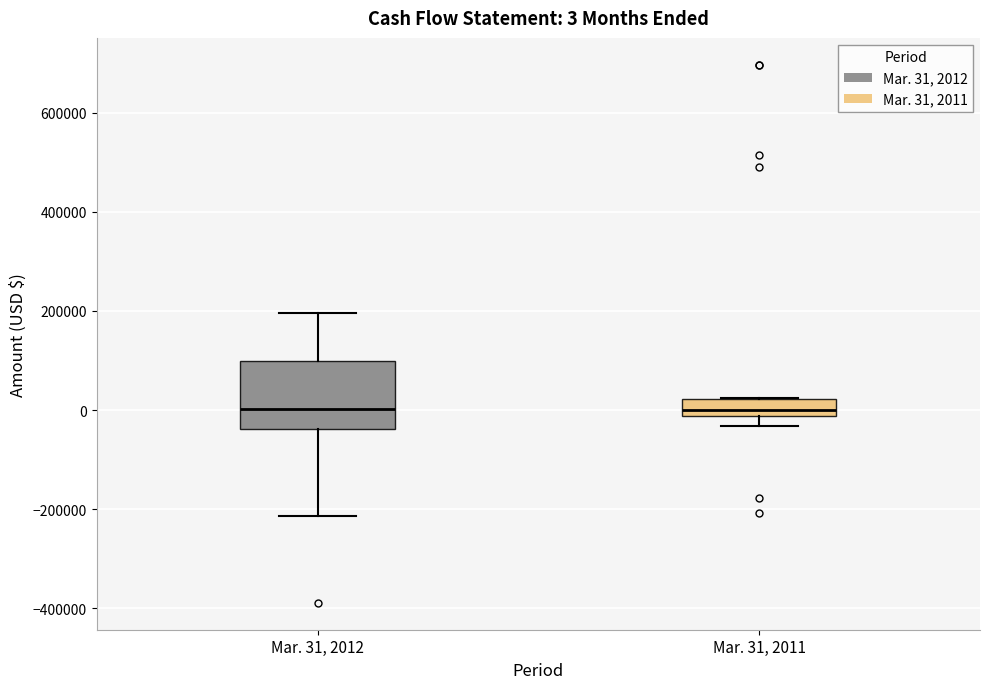

Comparing the boxes themselves (not the whiskers), which one is the tallest?

Mar. 31, 2012